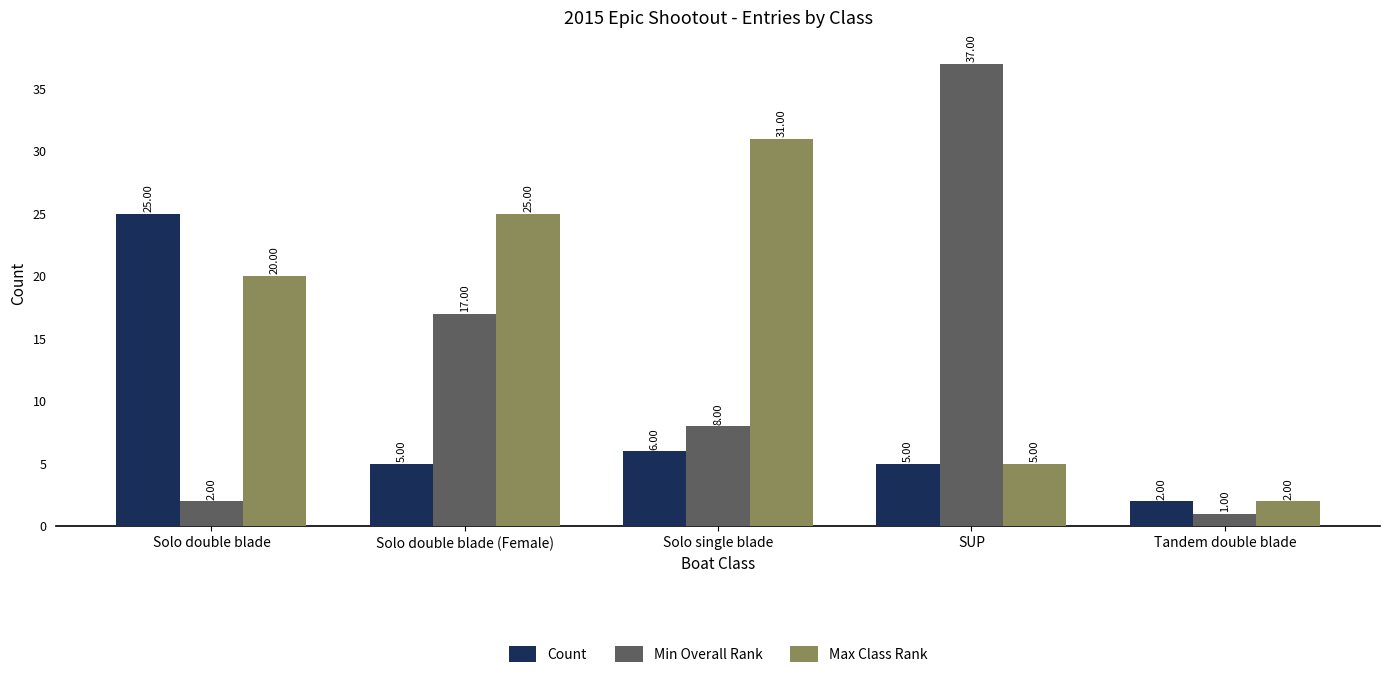

Is the value of Min Overall Rank at Solo single blade greater than the value of Max Class Rank at Tandem double blade?

Yes